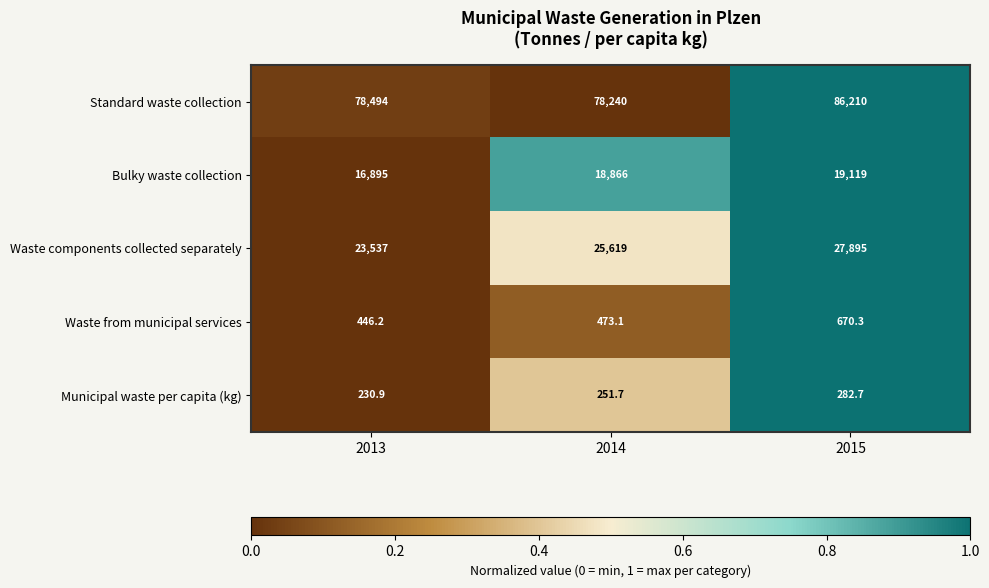

Reading left to right, what are all the values shown in this chart?

Standard waste collection: 2013=78494.0	2014=78240.0	2015=86210.0
Bulky waste collection: 2013=16895.0	2014=18866.0	2015=19119.0
Waste components collected separately: 2013=23537.0	2014=25619.0	2015=27895.0
Waste from municipal services: 2013=446.2	2014=473.1	2015=670.3
Municipal waste per capita (kg): 2013=230.9	2014=251.7	2015=282.7